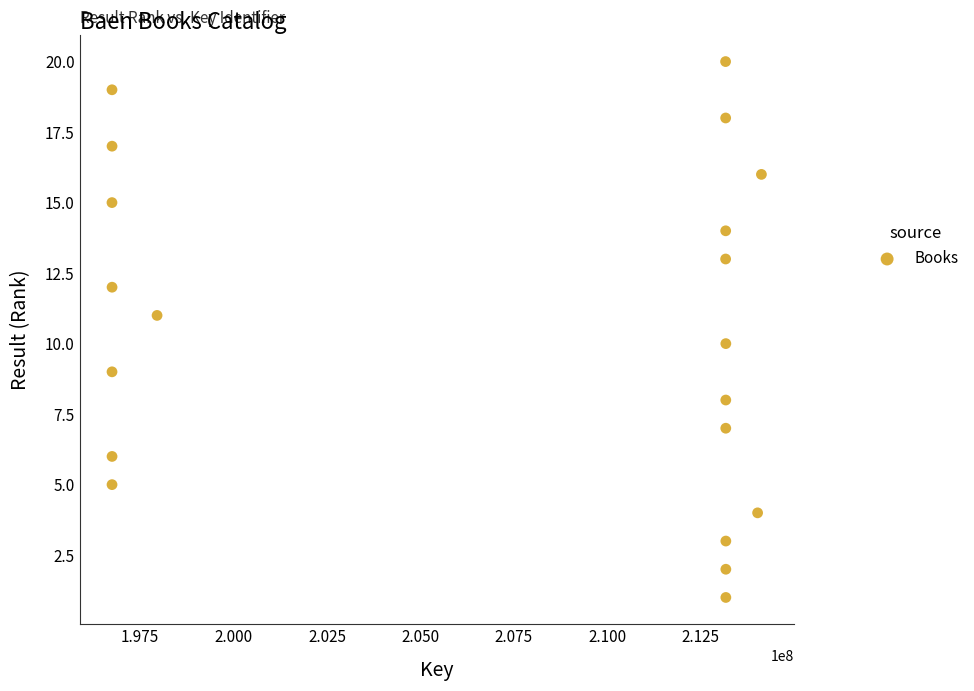

What is the range of X values (max minus min)?

17373354